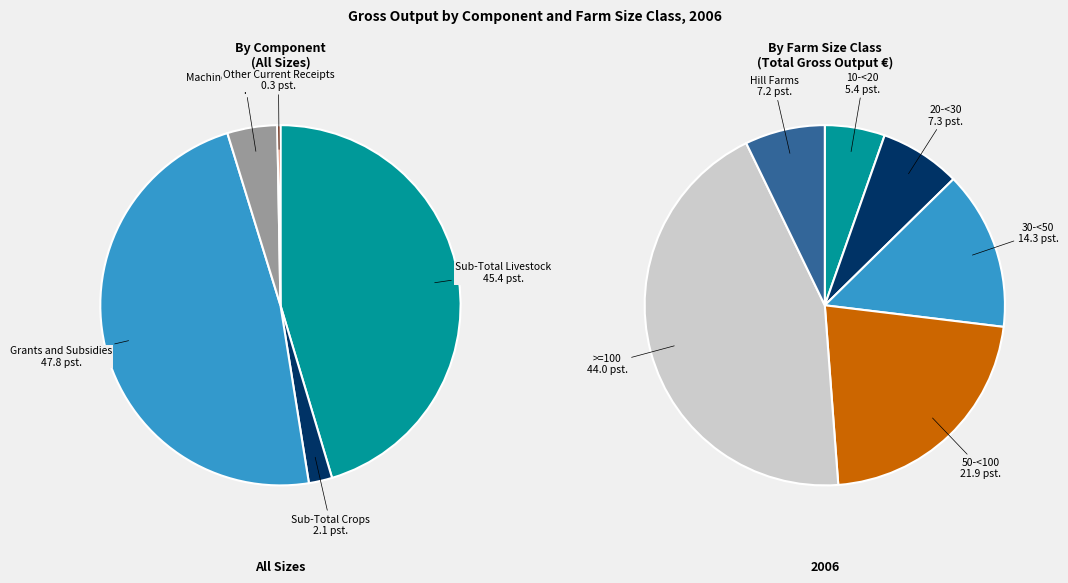

What is the largest slice in the pie chart?

>=100